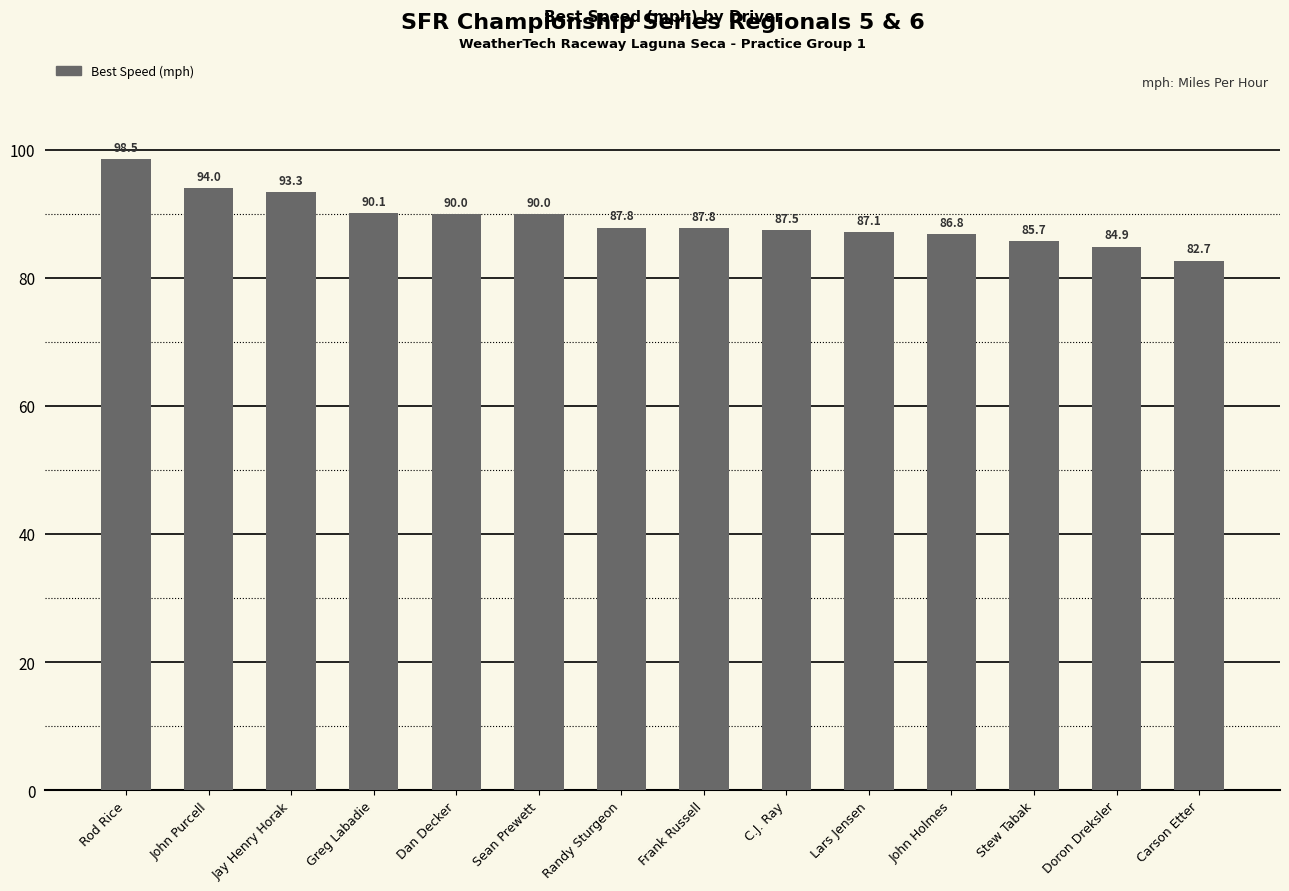

What is the smallest value displayed?

82.7